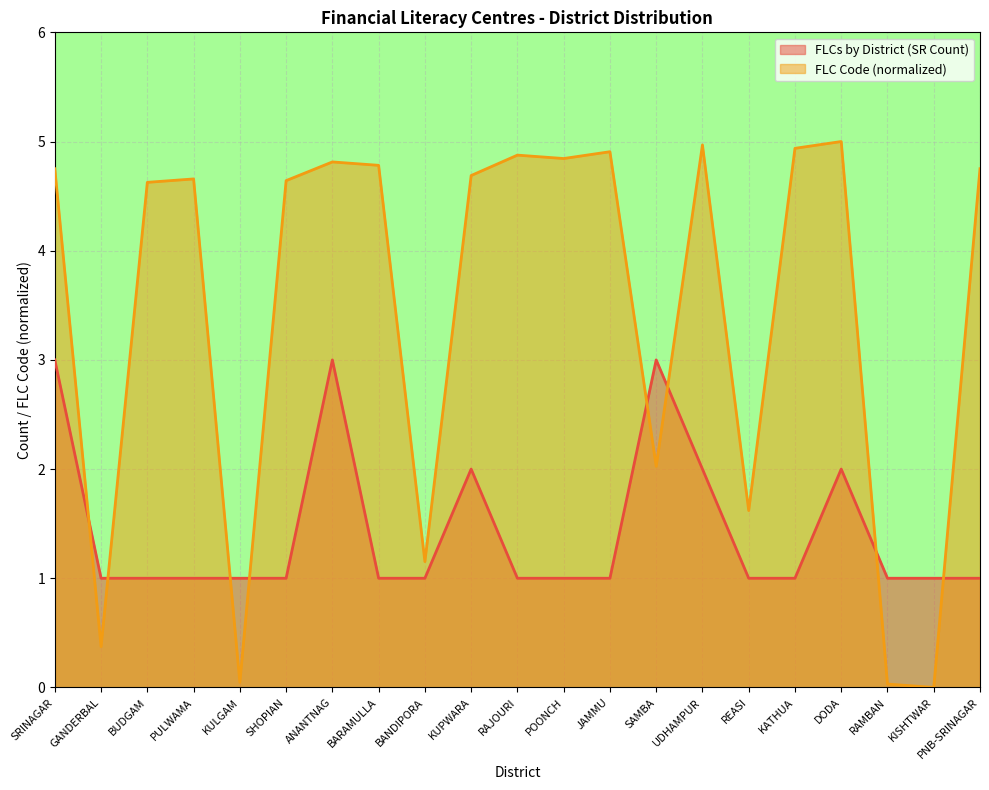

At which category does the chart reach its minimum across all series?

KISHTWAR